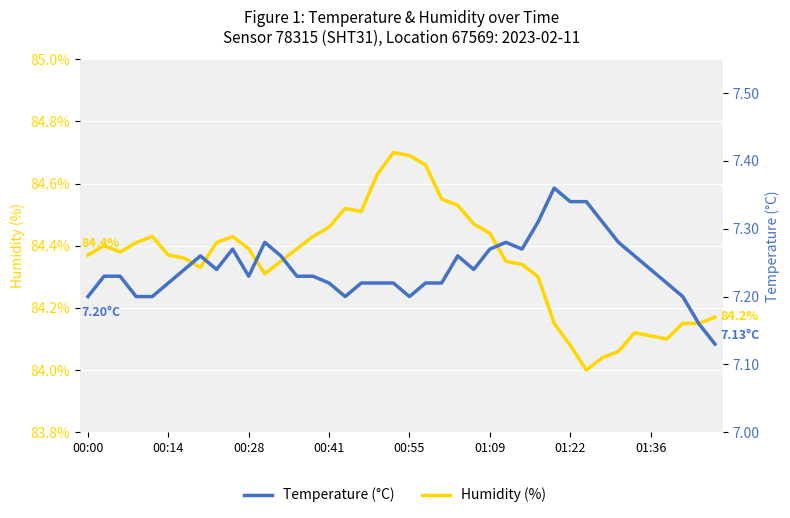

What is the difference between the maximum and minimum values in the Temperature (°C) series?

0.2